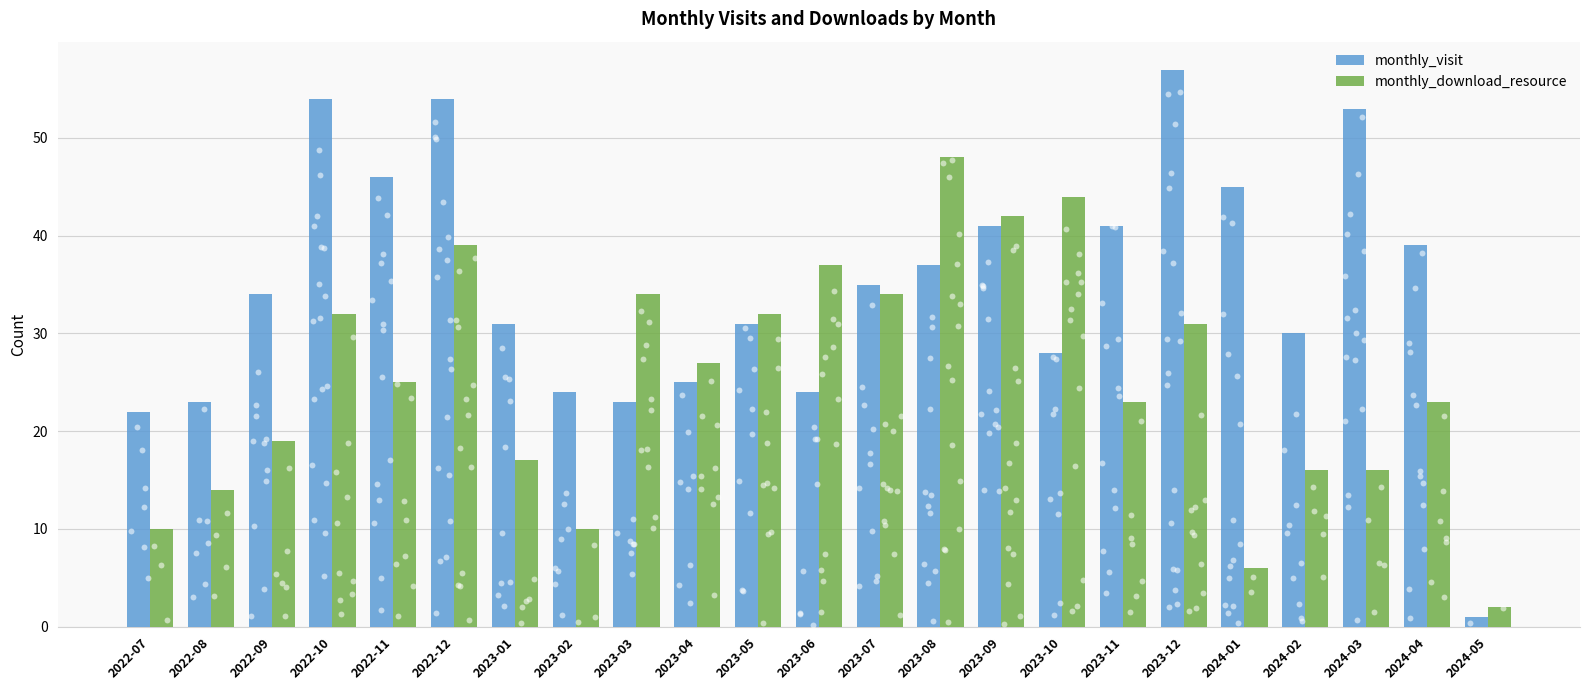

What are all the series names shown in the legend?

monthly_visit, monthly_download_resource